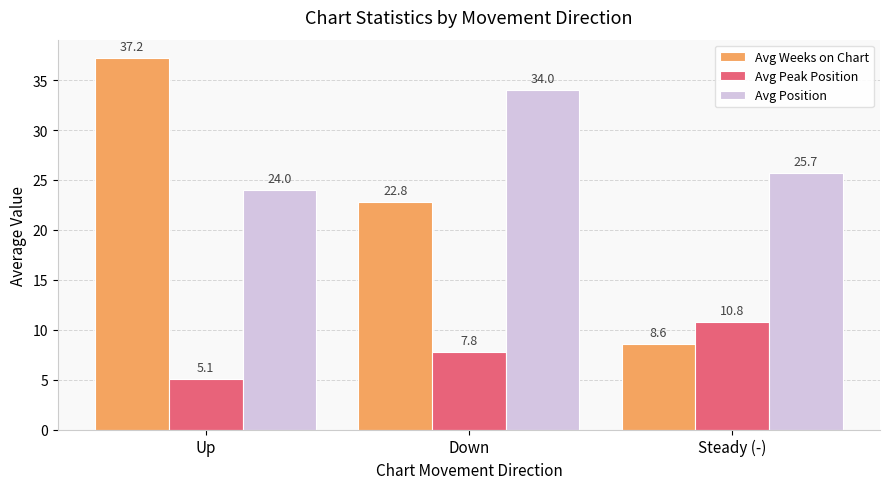

At which label does Avg Peak Position reach its peak?

Steady (-)